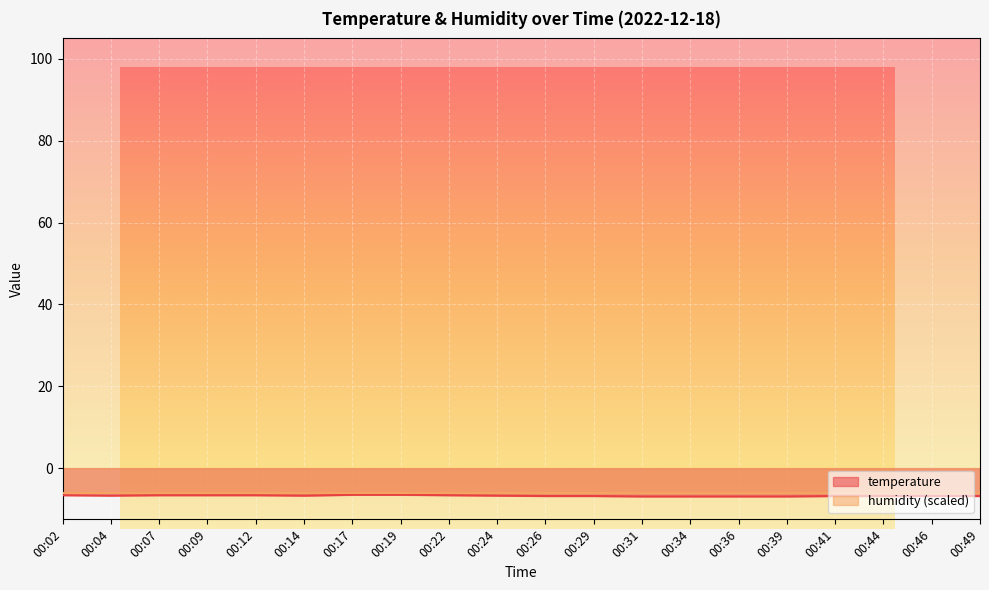

What is the average value?

-6.7